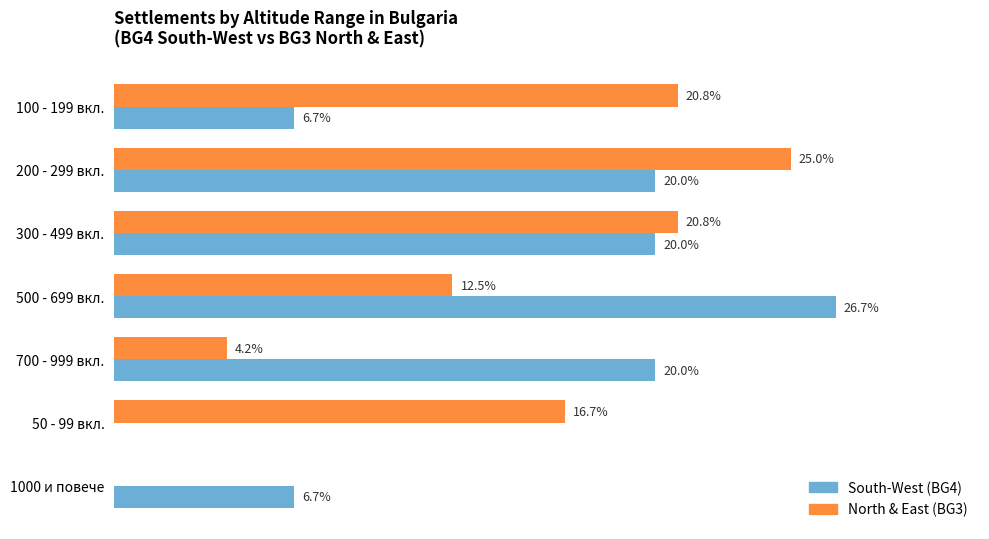

Which label corresponds to the largest value in the chart?

500 - 699 вкл.